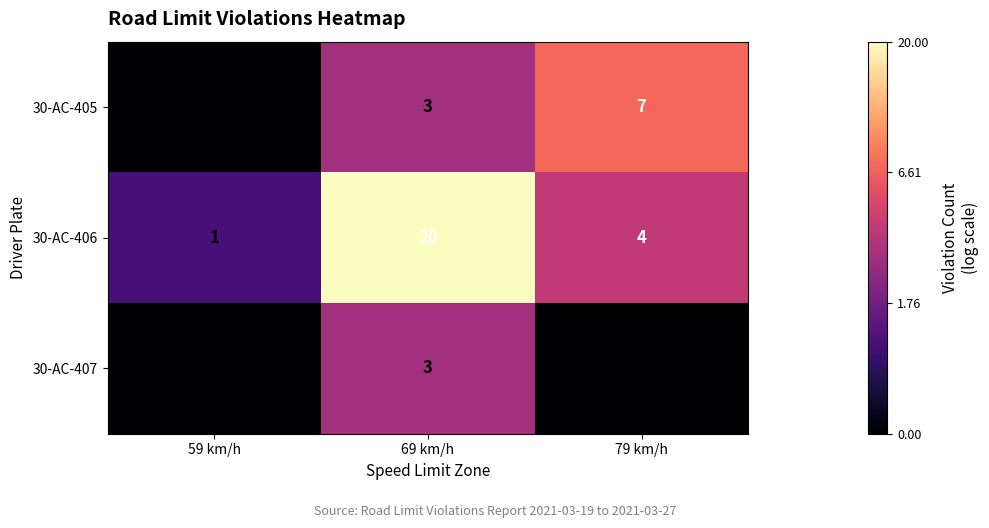

What is the sum of the 30-AC-406 values at 69 km/h and 79 km/h?

24